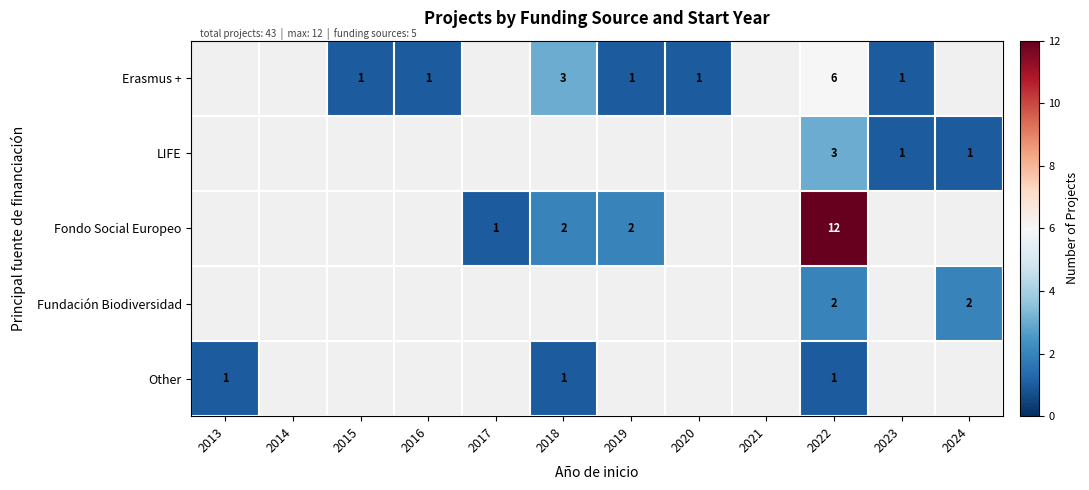

Is it true that Erasmus + equals 6 at 2022?

True